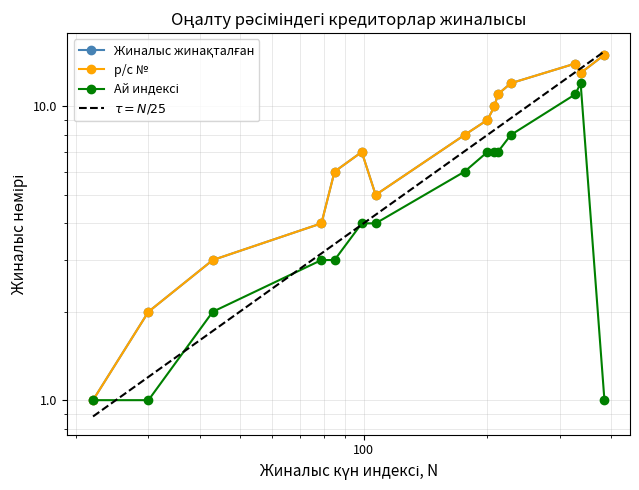

True or false: Record number and Cumulative meetings intersect in this chart.

False